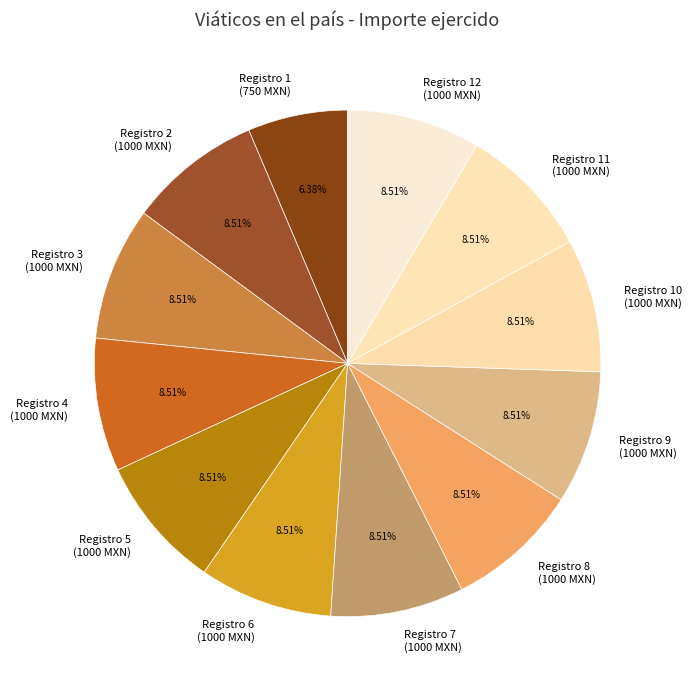

To the nearest percent, what is the average slice percentage?

8%